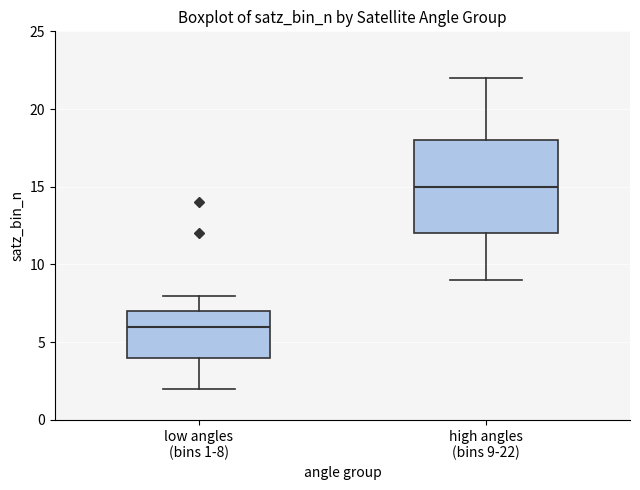

Which box's median line is the lowest?

low angles (bins 1-8)